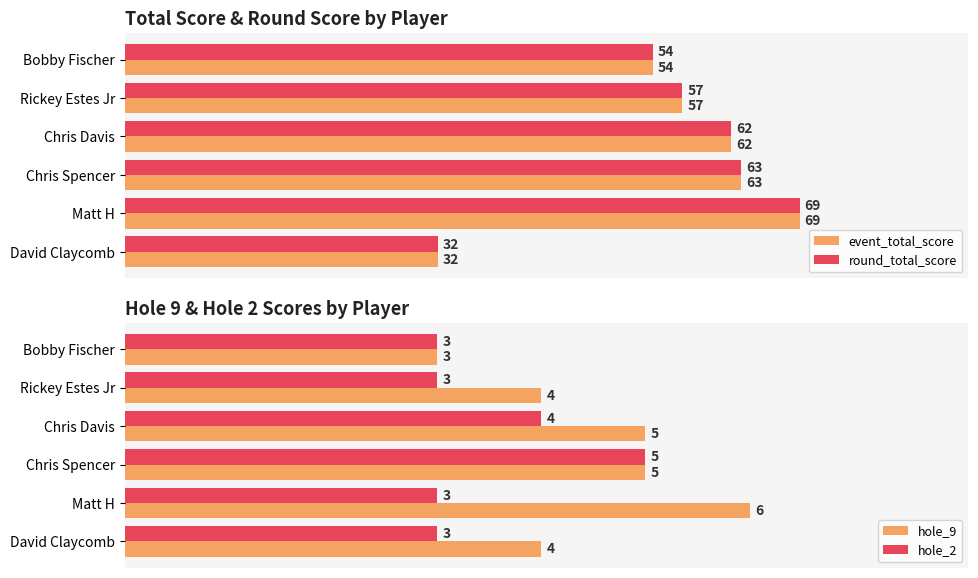

At which label is event_total_score closest to 50?

Bobby Fischer